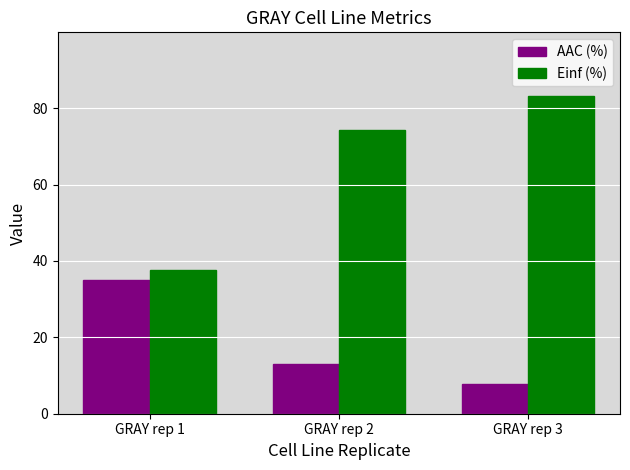

The Einf (%) series shows 74.2 at GRAY rep 2. True or false?

True